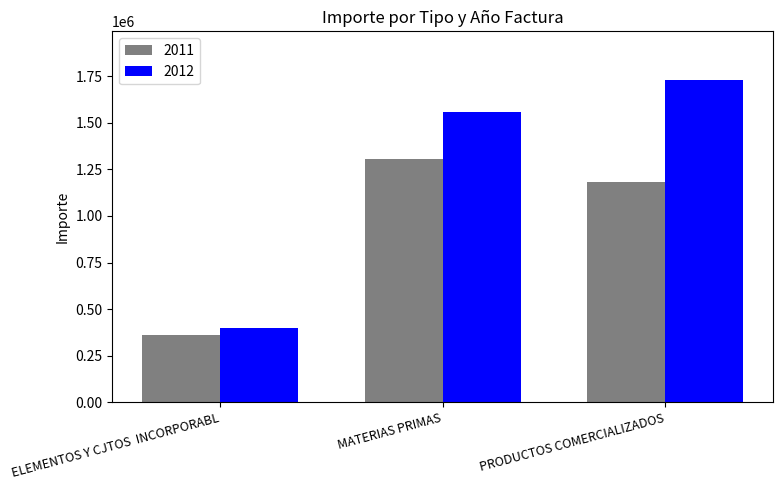

Which series has the largest total across all categories?

2012